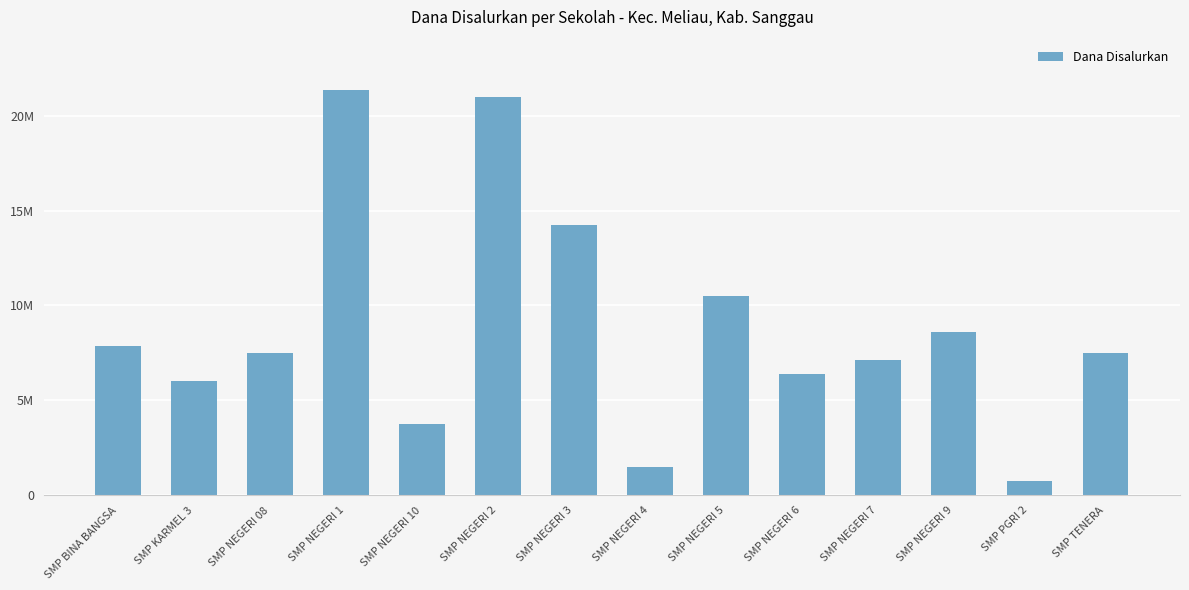

Does the chart contain any negative values?

No